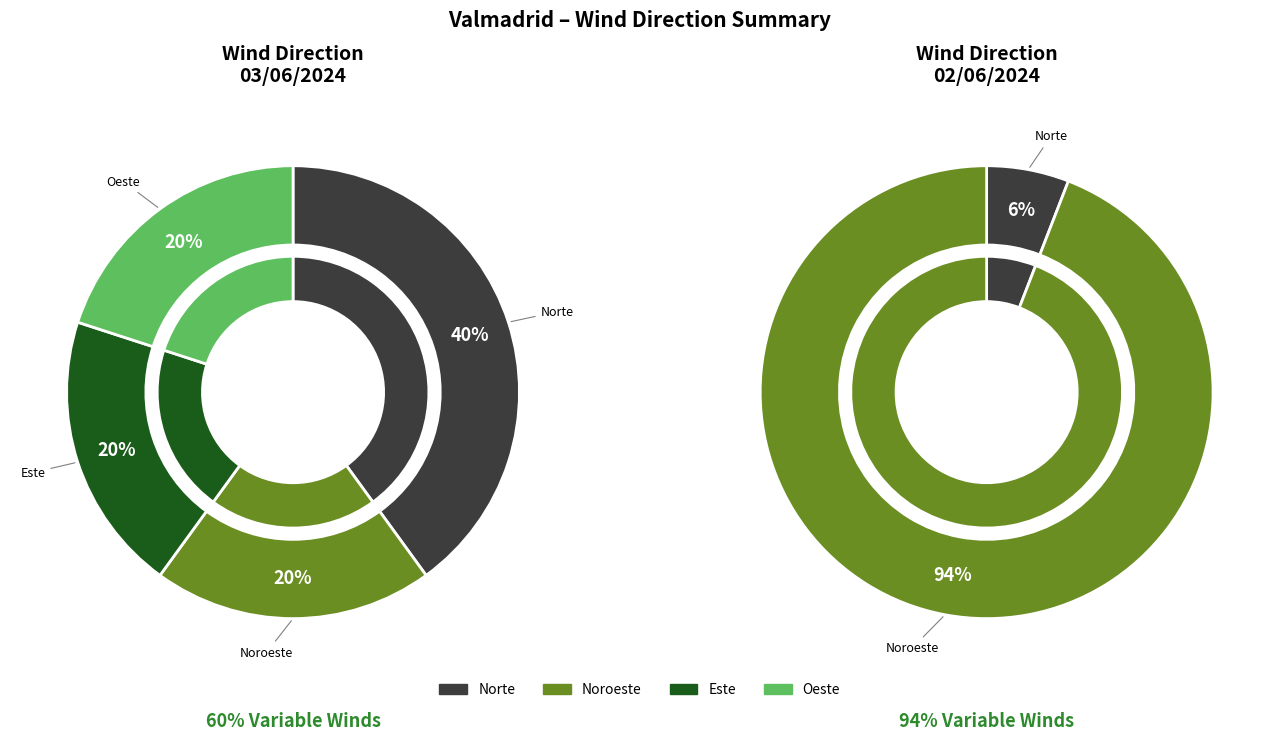

Is the sum of Oeste and Noroeste greater than half?

Yes